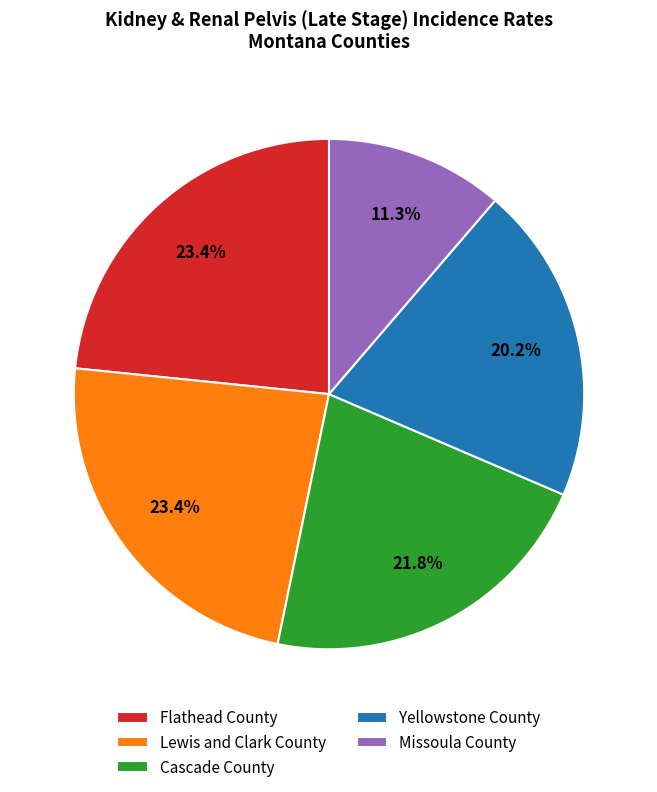

What is the smallest slice in the pie chart?

Missoula County